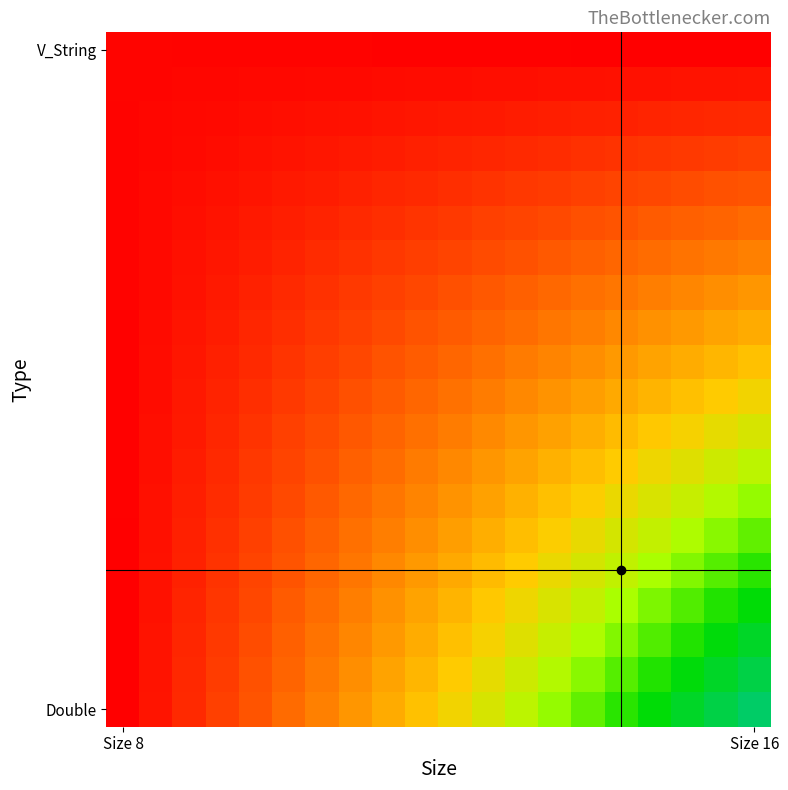

How many data points does each series have?

20